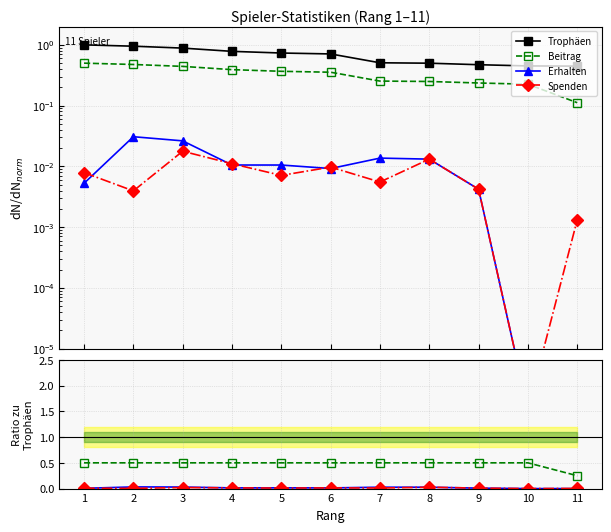

True or false: Trophäen and Spenden intersect in this chart.

False